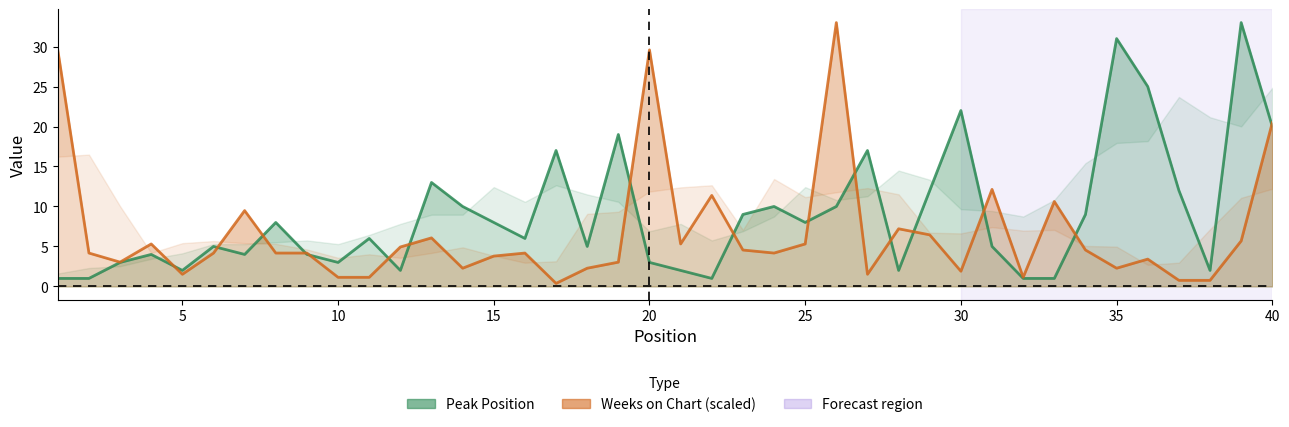

Between which two adjacent categories do Weeks on Chart and Peak Position first intersect?

4 and 5